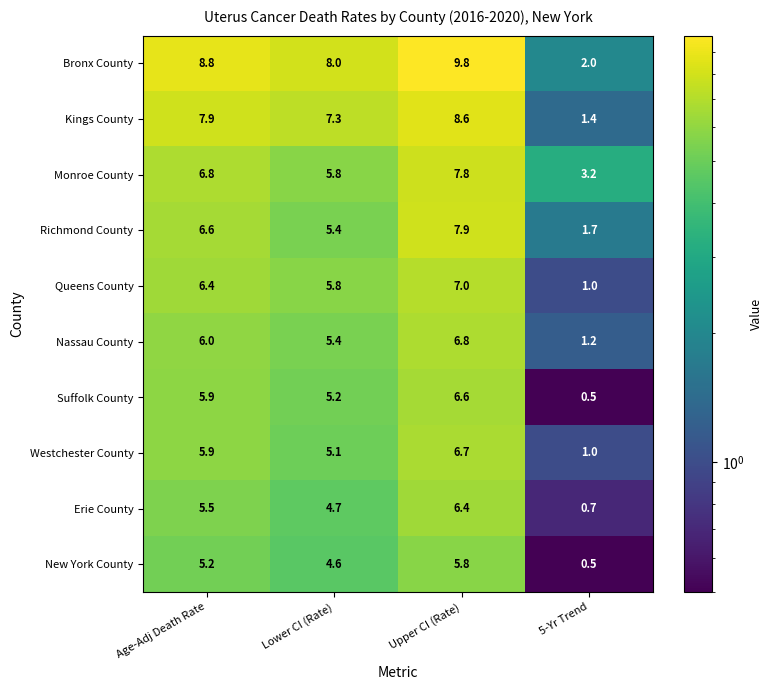

Which series changed the most between Lower CI (Rate) and Upper CI (Rate)?

Richmond County